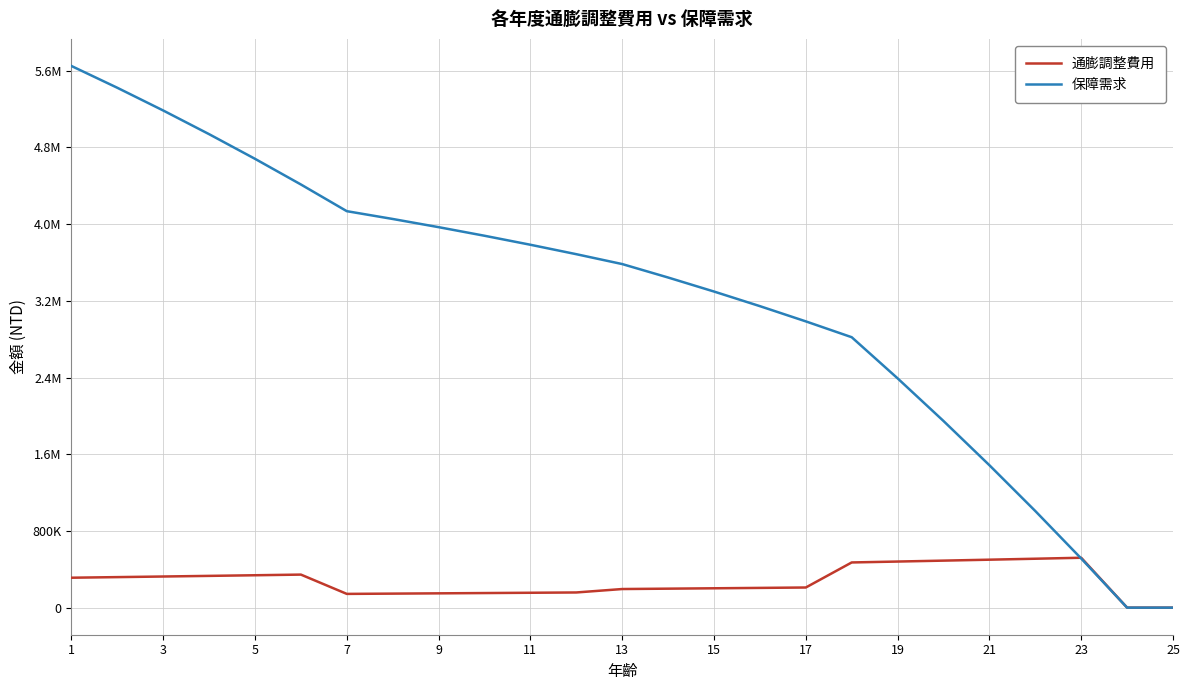

Rank the series by their maximum value, from highest to lowest.

保障需求, 通膨調整費用